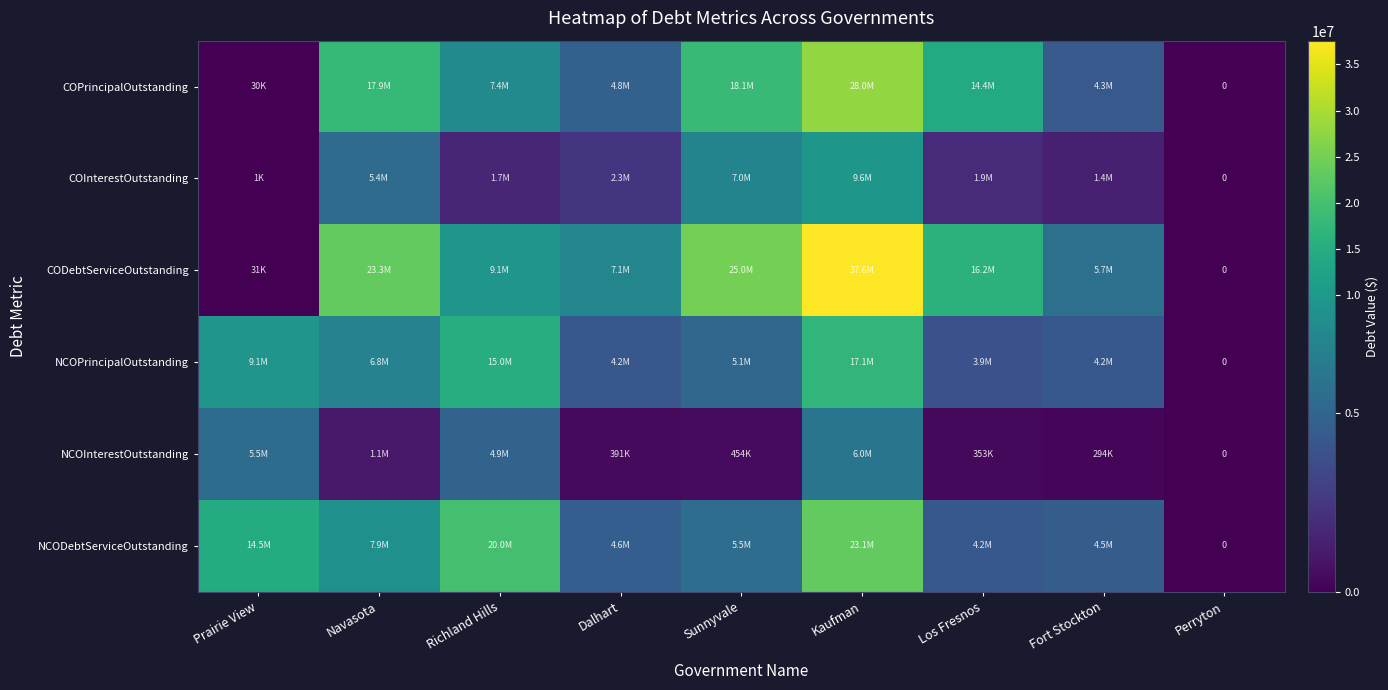

Is it true that COInterestOutstanding equals 1275.0 at Prairie View?

True